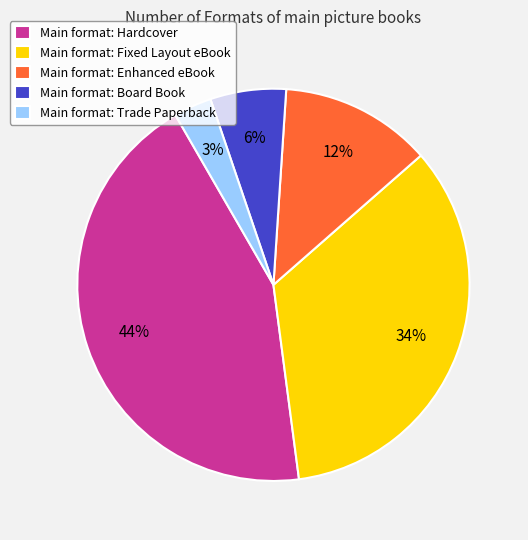

Which has a higher value, Main format: Enhanced eBook or Main format: Fixed Layout eBook?

Main format: Fixed Layout eBook